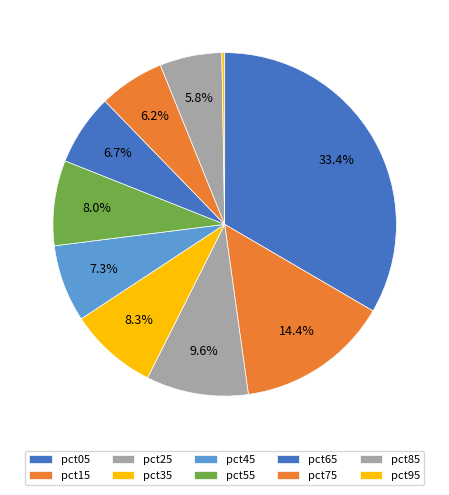

Which slice is the smallest?

pct95